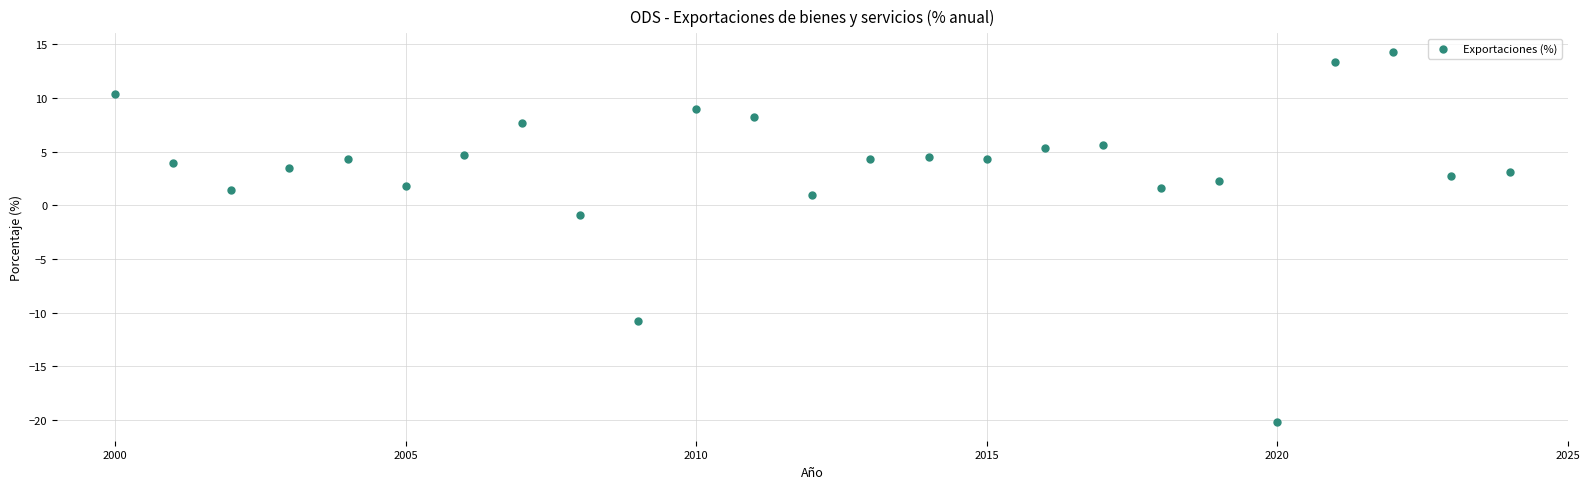

What Y value in the scatter plot is closest to -2?

-0.9